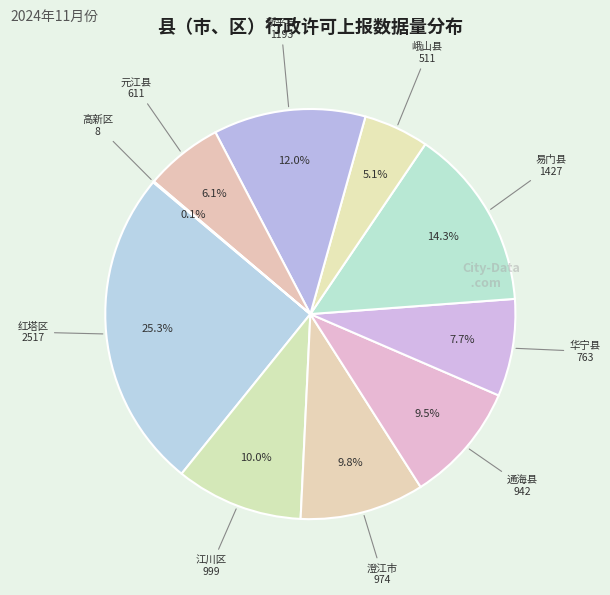

To the nearest percent, what is the difference between the largest and smallest slice percentages?

25%